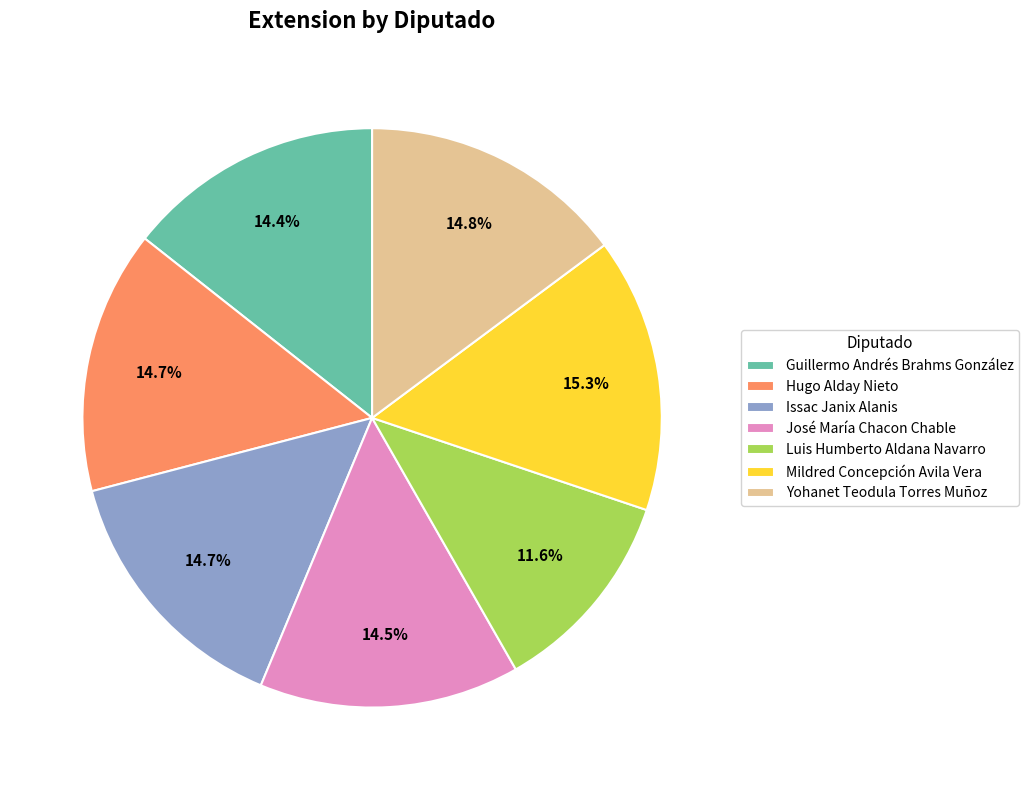

How many slices are in this pie chart?

7